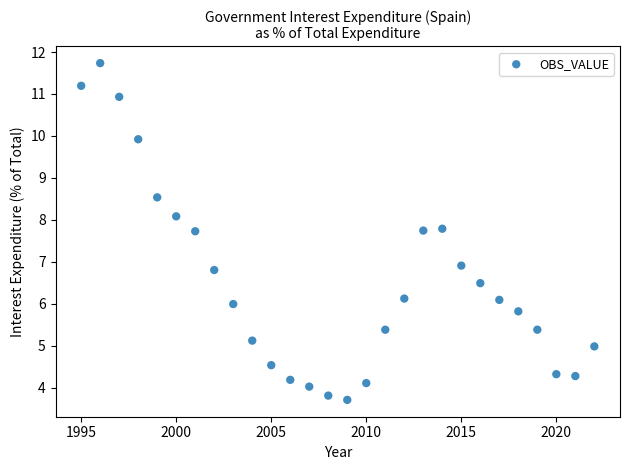

What is the range of Y values (max minus min)?

8.0